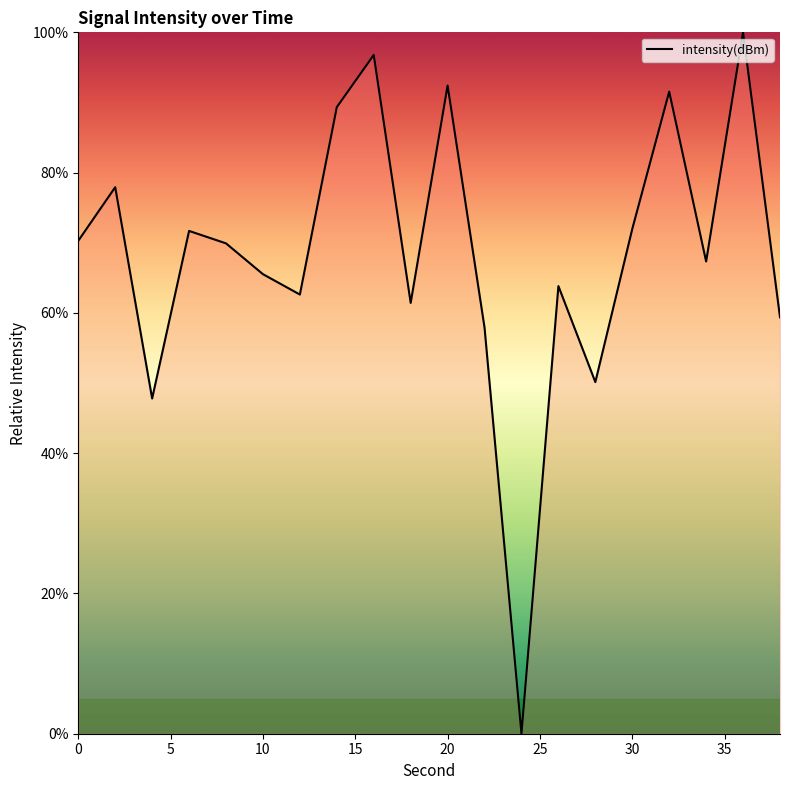

True or false: there are more than 2 points higher than both neighbors.

True